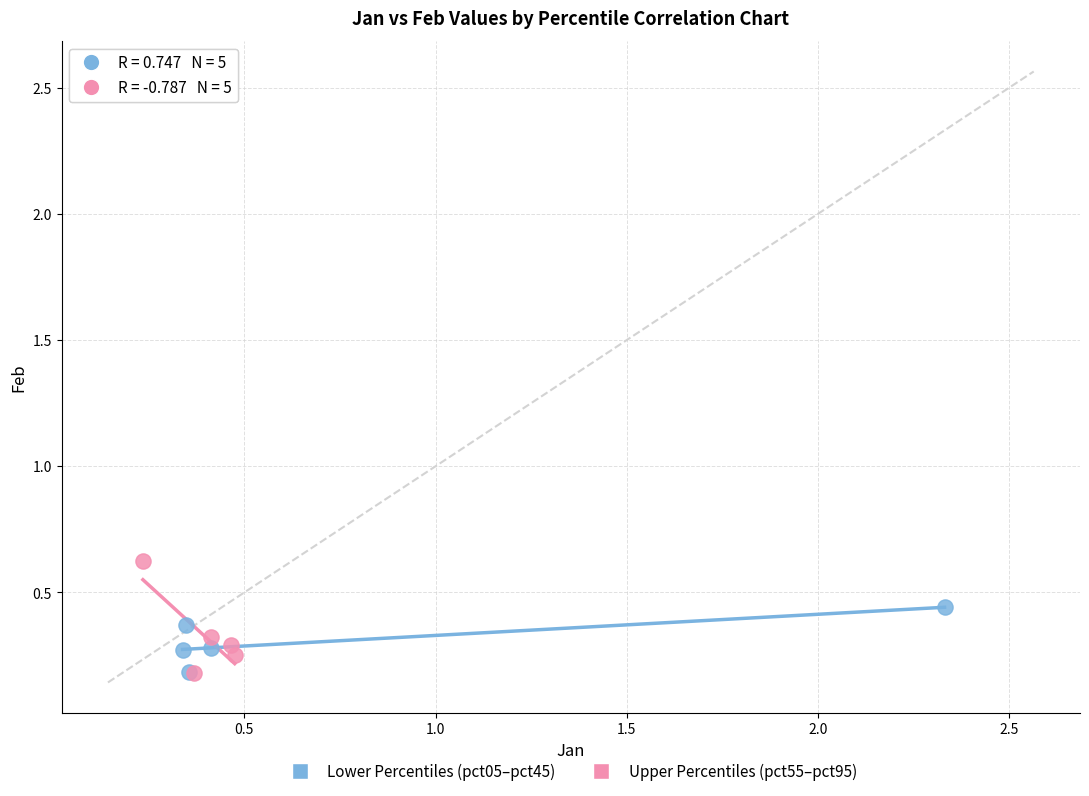

Which series contains the highest Y value?

Upper Percentiles (pct55–pct95)